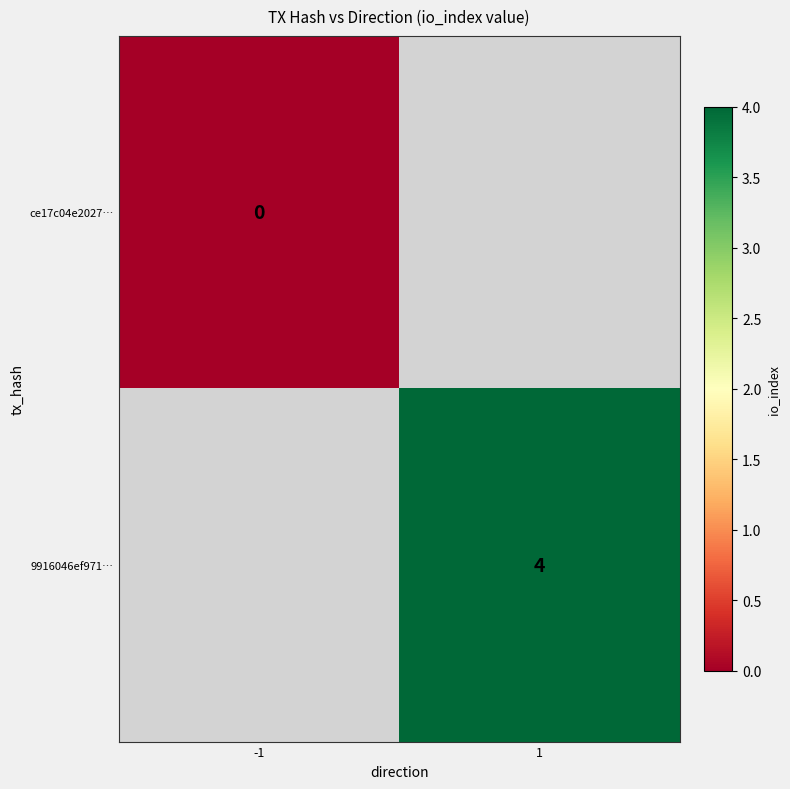

True or false: 9916046ef971… has a value of 4 at 1.

True